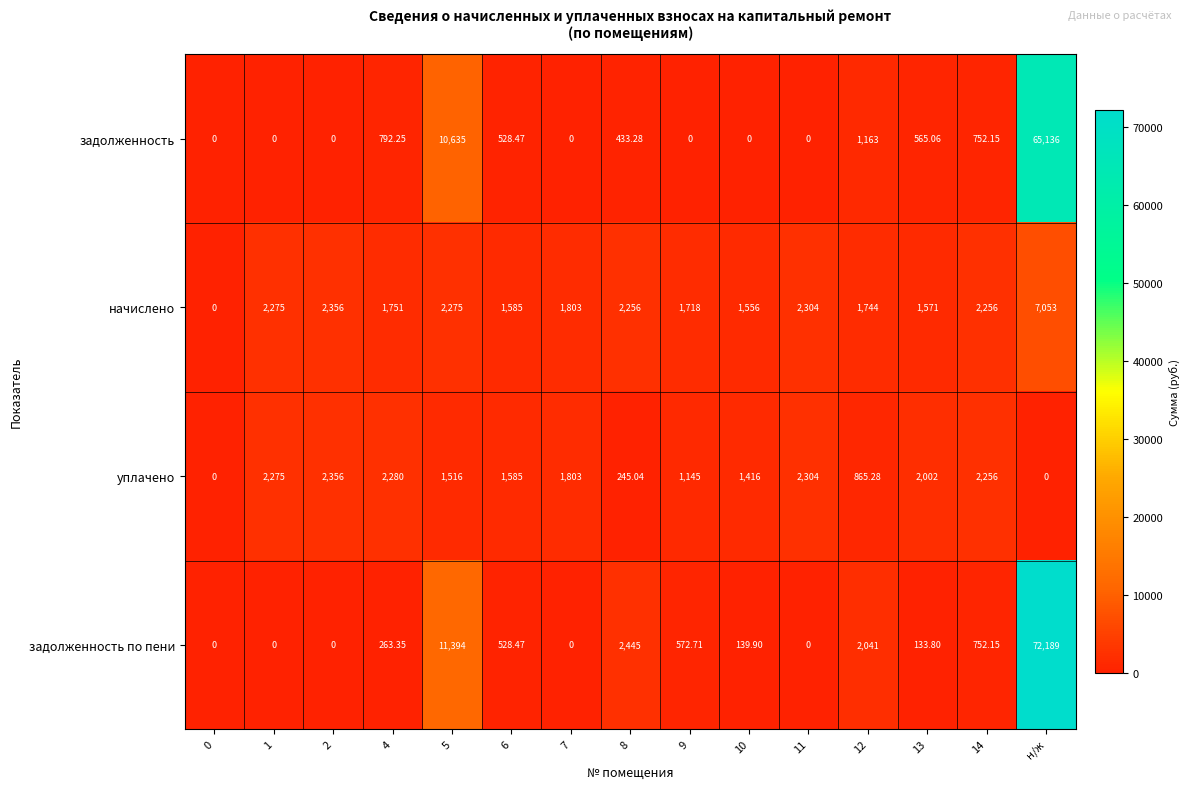

Which series has the largest total across all categories?

задолженность по пени